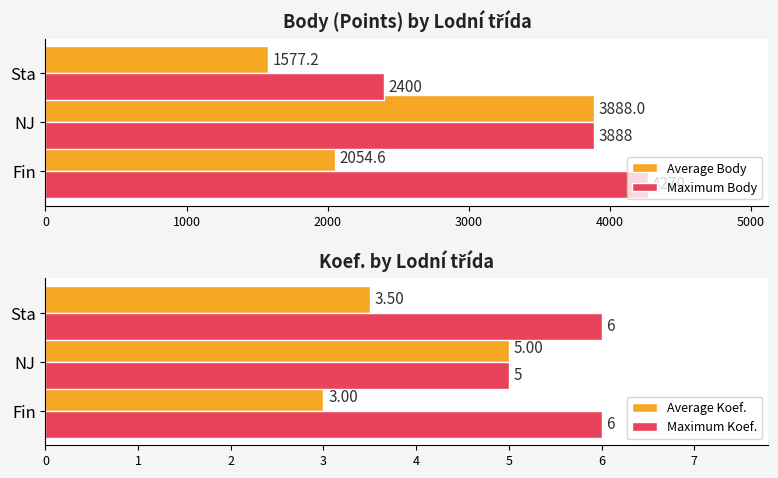

What are all the series names shown in the legend?

Average Body, Maximum Body, Average Koef., Maximum Koef.